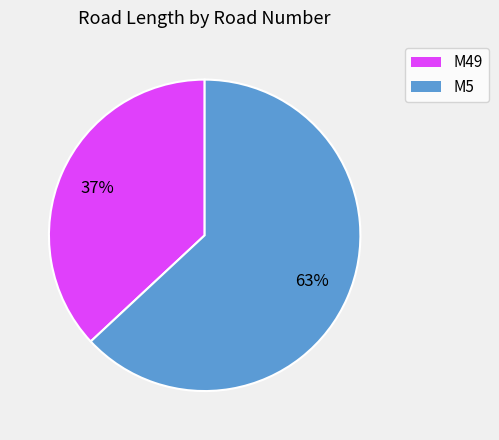

How many segments does this pie chart have?

2